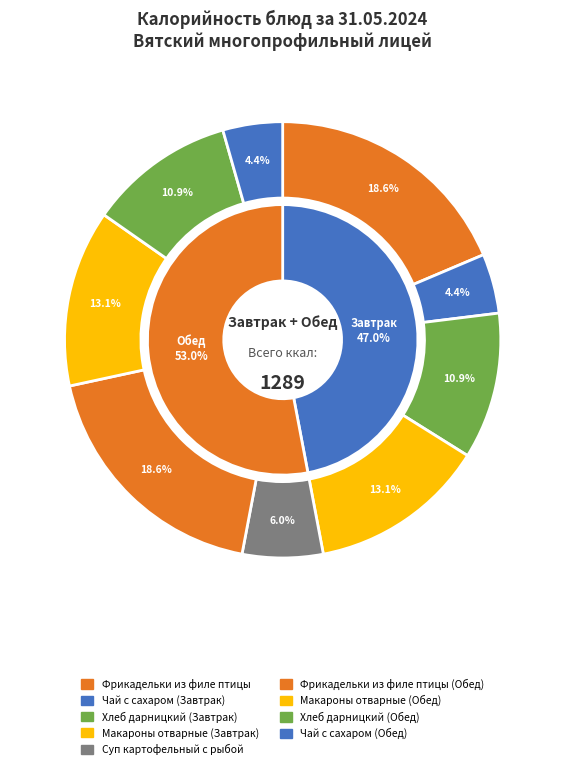

What is the ratio of the value at Хлеб дарницкий (Завтрак) to the value at Чай с сахаром (Завтрак)?

2.5